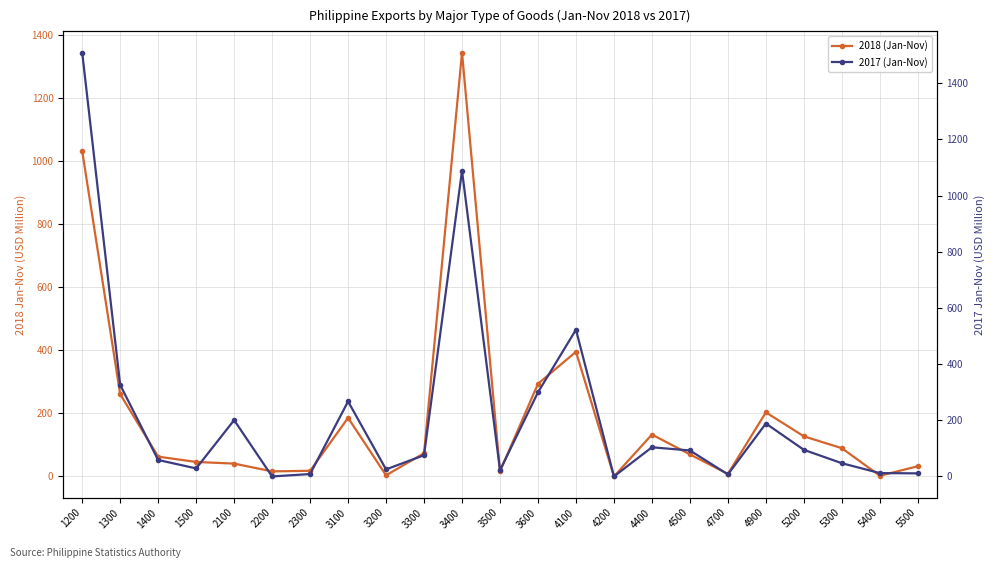

At which category is the sum across all series the highest?

1200